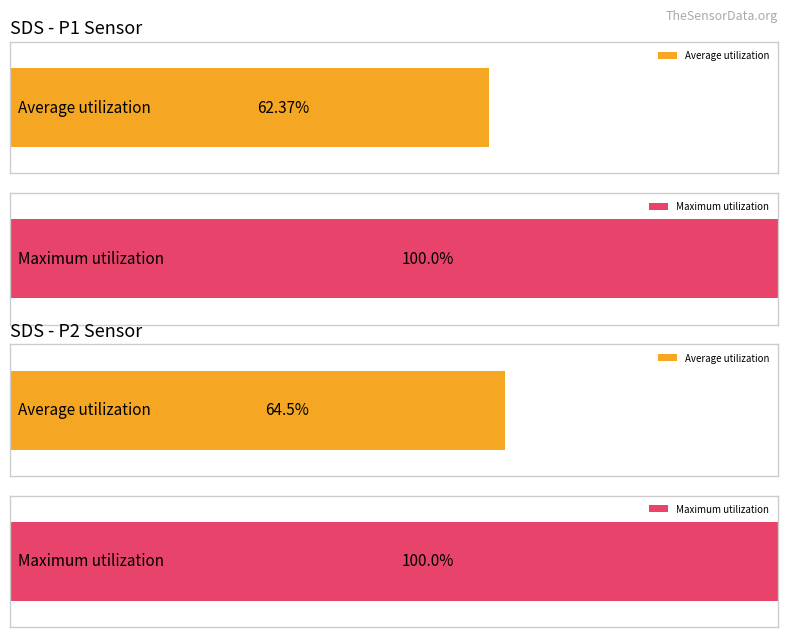

Does the chart contain stacked bars?

No